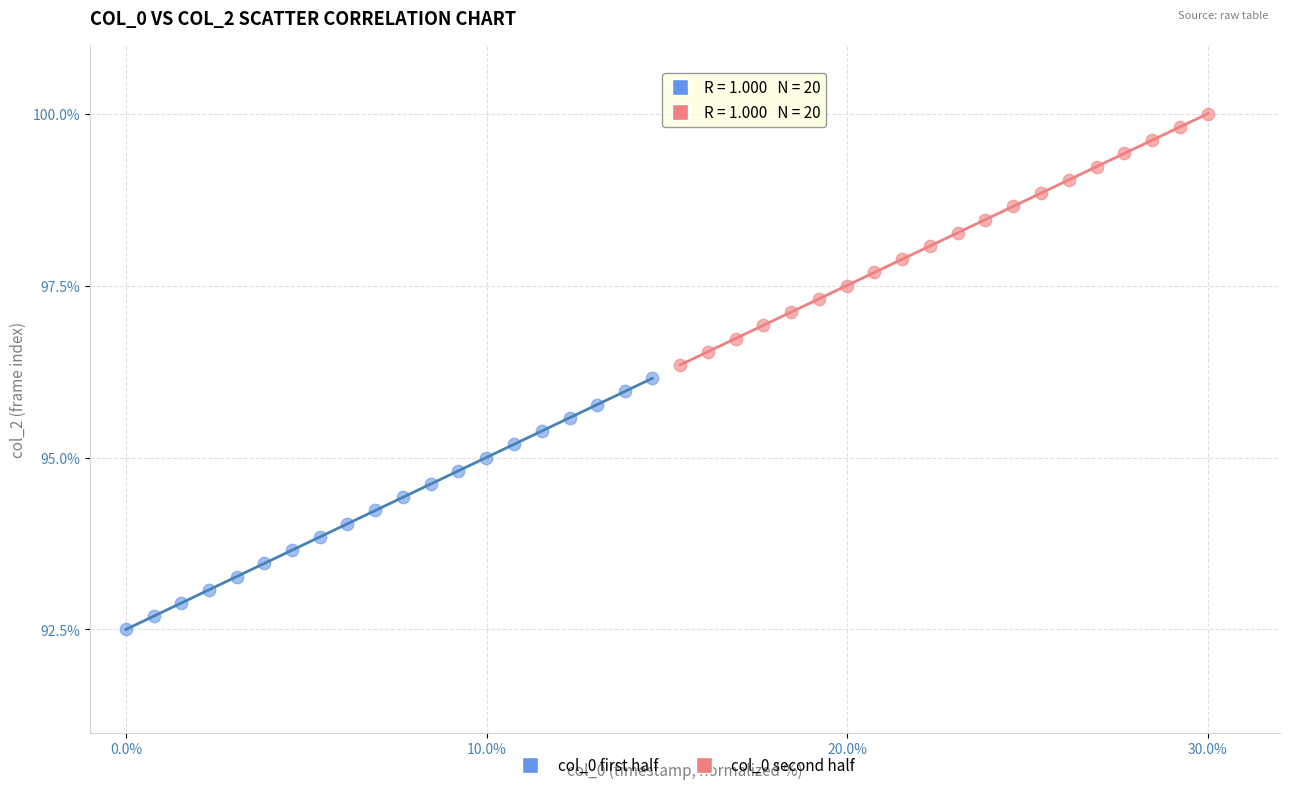

Which series contains the highest Y value?

col_0 second half